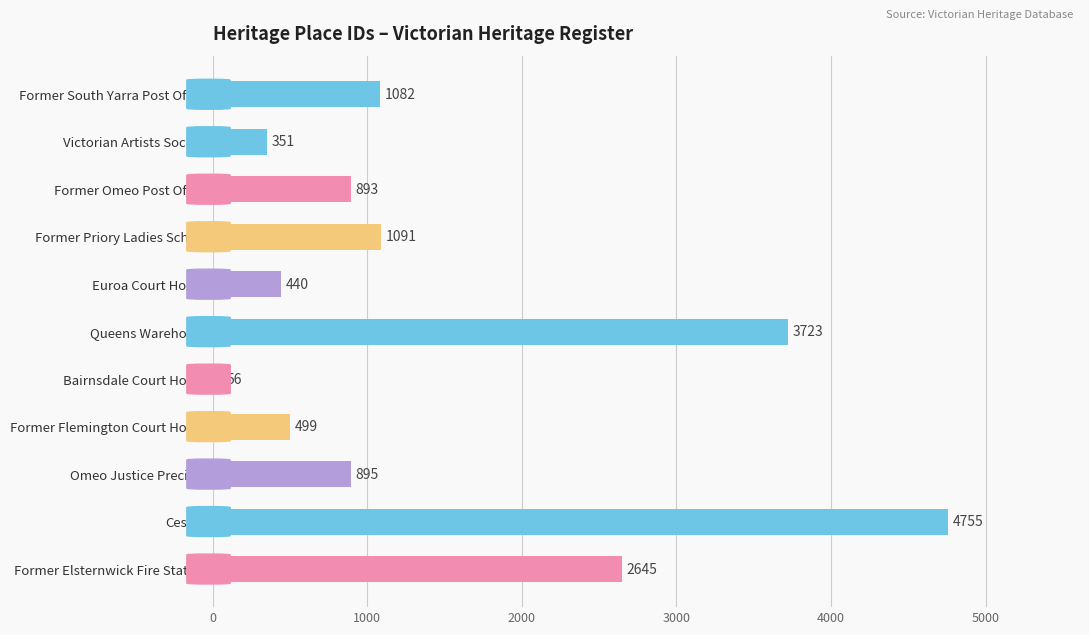

Reading bottom to top, list all the values displayed in this chart.

Former Elsternwick Fire Station=2645	Cestria=4755	Omeo Justice Precinct=895	Former Flemington Court House=499	Bairnsdale Court House=56	Queens Warehouse=3723	Euroa Court House=440	Former Priory Ladies School=1091	Former Omeo Post Office=893	Victorian Artists Society=351	Former South Yarra Post Office=1082